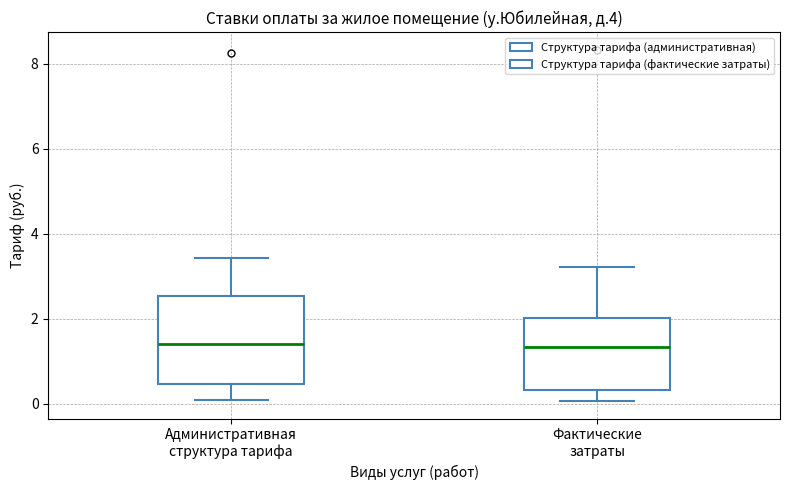

Where does the lower whisker of the box for Административная структура тарифа end on the y-axis? The values are not printed on the chart, so give them approximately, as read against the axis.

0.0